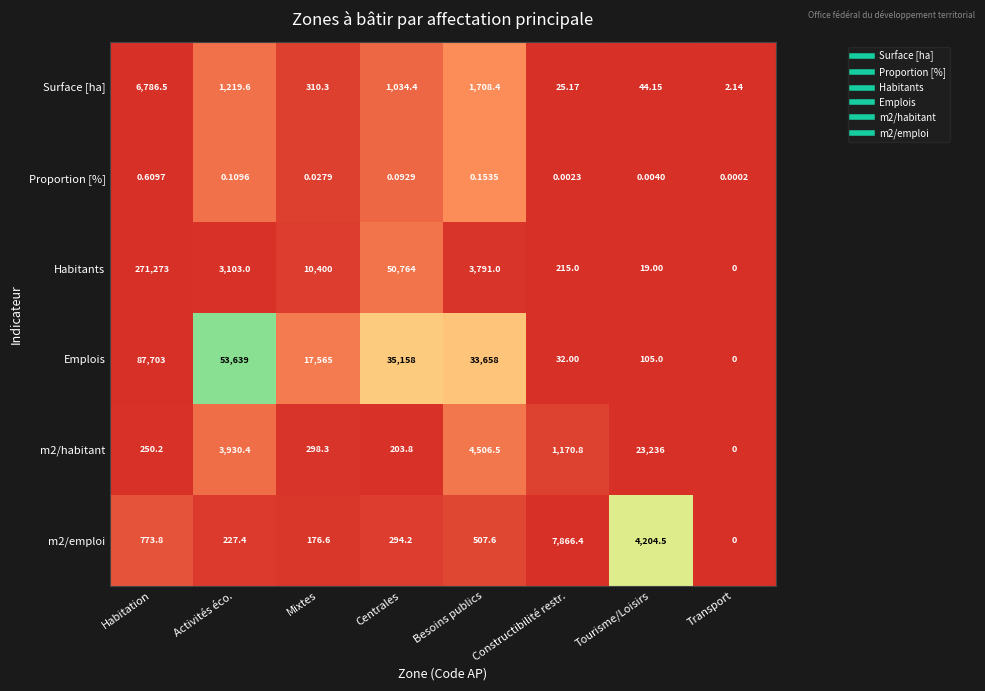

Which series changed the most between Activités éco. and Constructibilité restr.?

Emplois